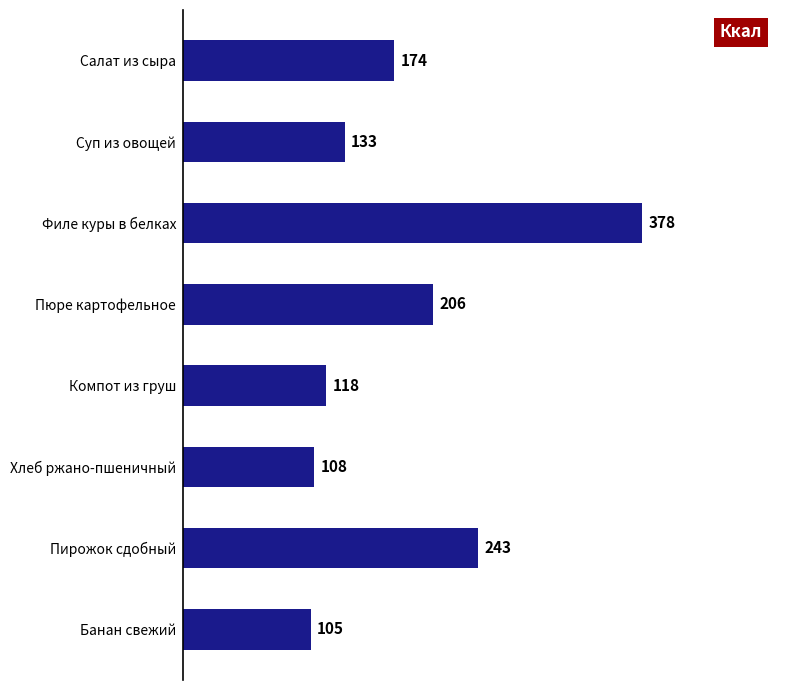

Is it true that the value at Банан свежий is 28?

False